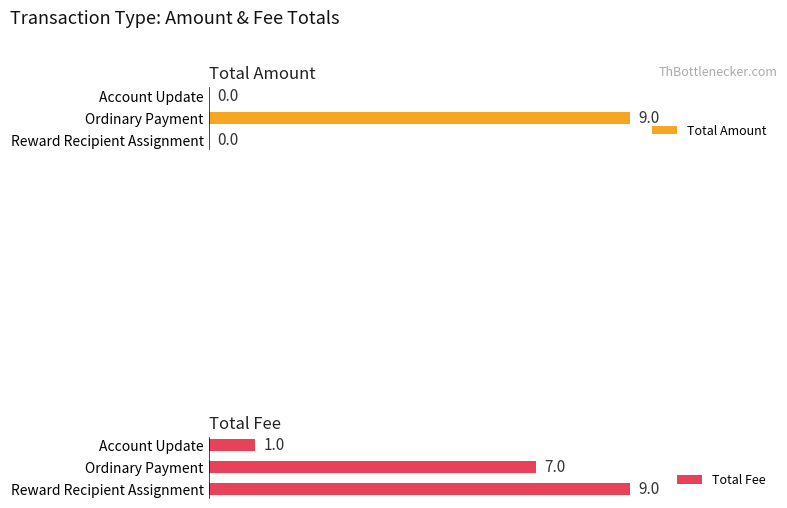

Where is Total Fee nearest to the value 5?

Ordinary Payment